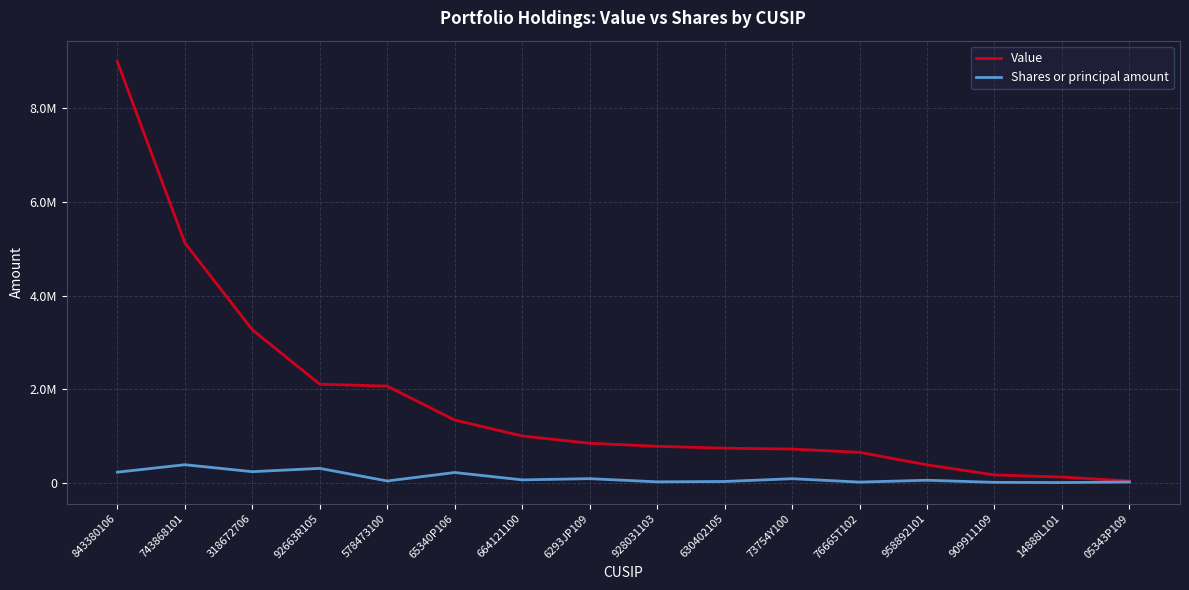

True or false: Shares or principal amount and Value intersect in this chart.

False